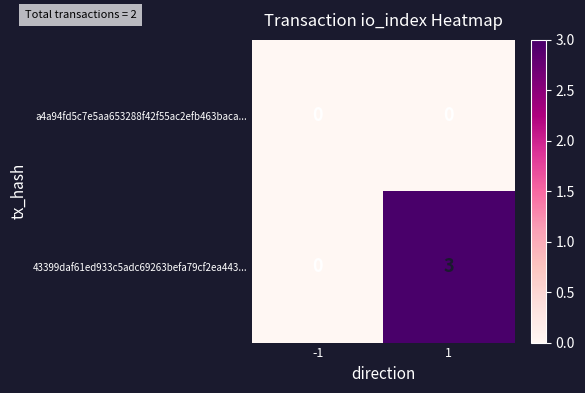

Count the number of categories in the chart.

2